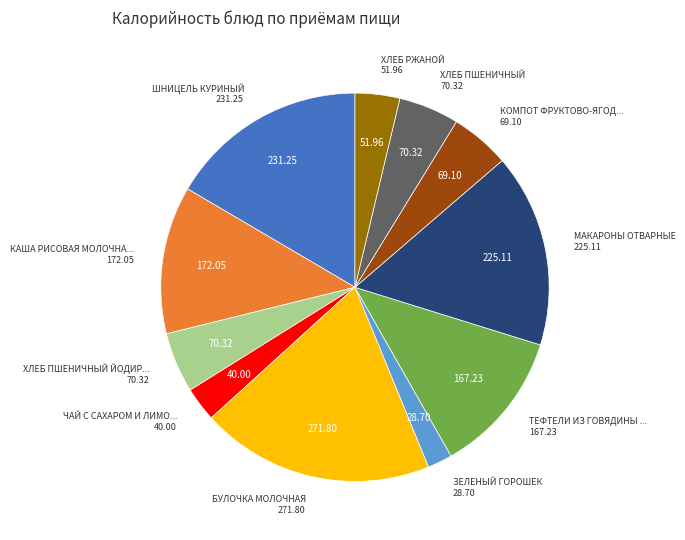

Is there any slice that represents more than half of the pie?

No